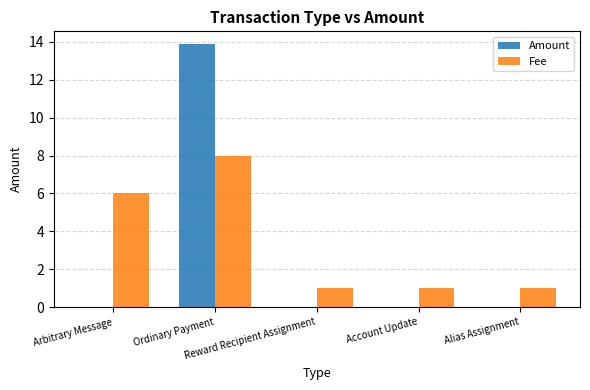

What is the highest value of the Amount series?

13.9